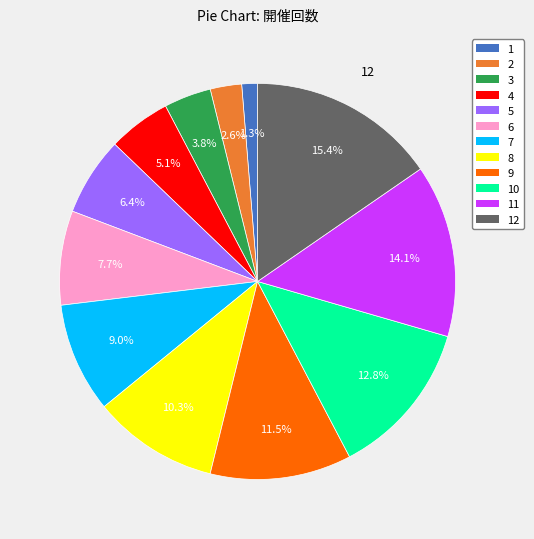

How many segments does this pie chart have?

12